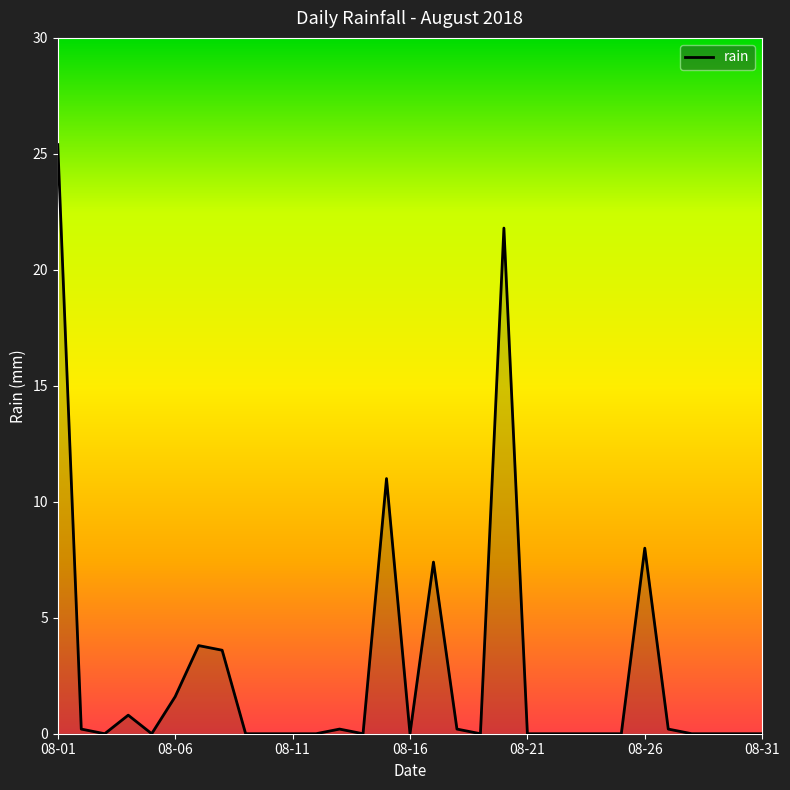

What is the greatest value displayed?

25.4